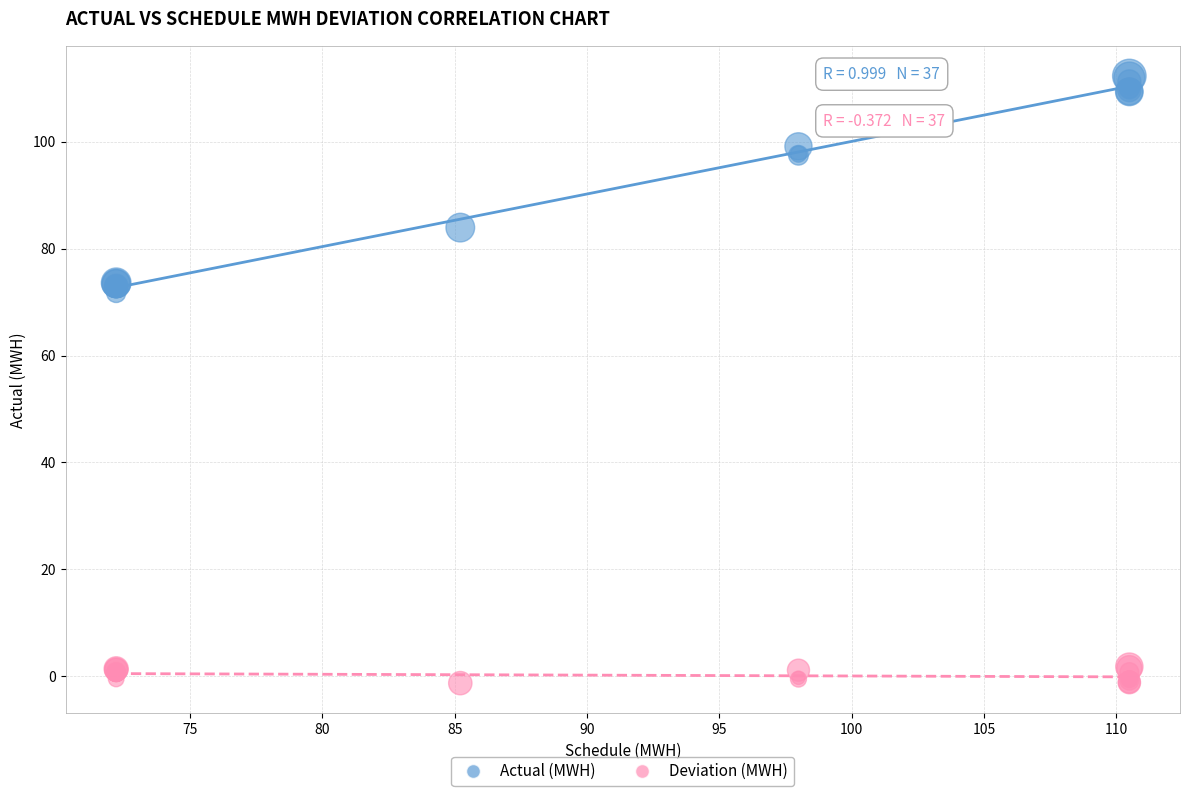

What are all the series names shown in the legend?

Actual (MWH), Deviation (MWH)